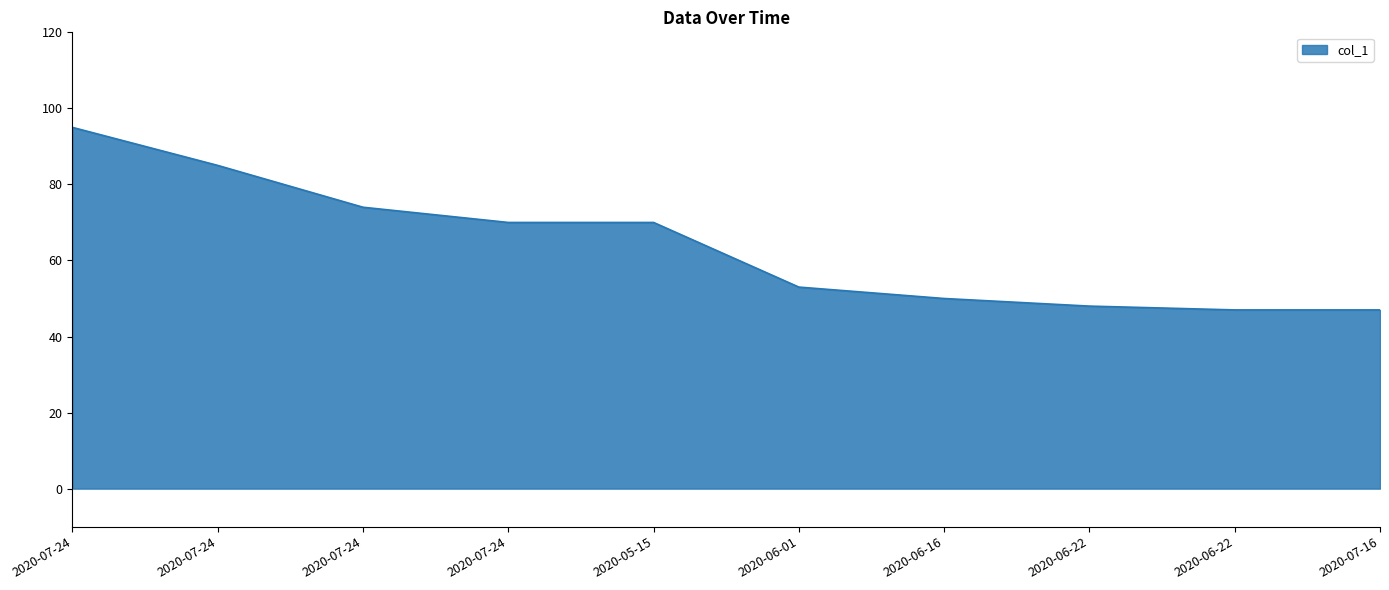

The value at 2020-06-22 is 84. True or false?

False